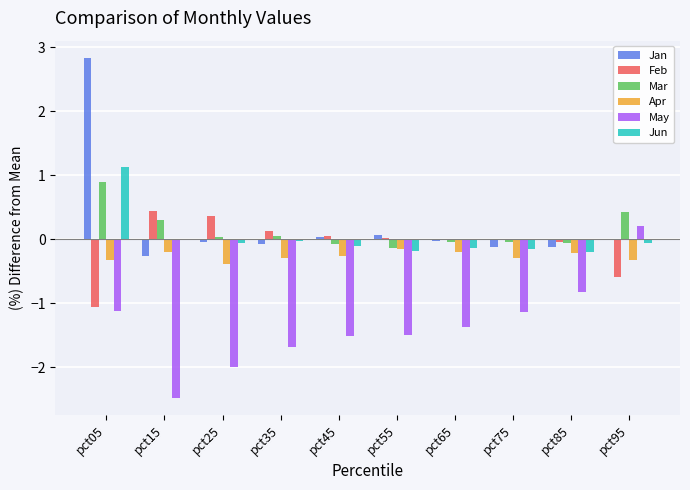

At which category is the sum across all series the highest?

pct05